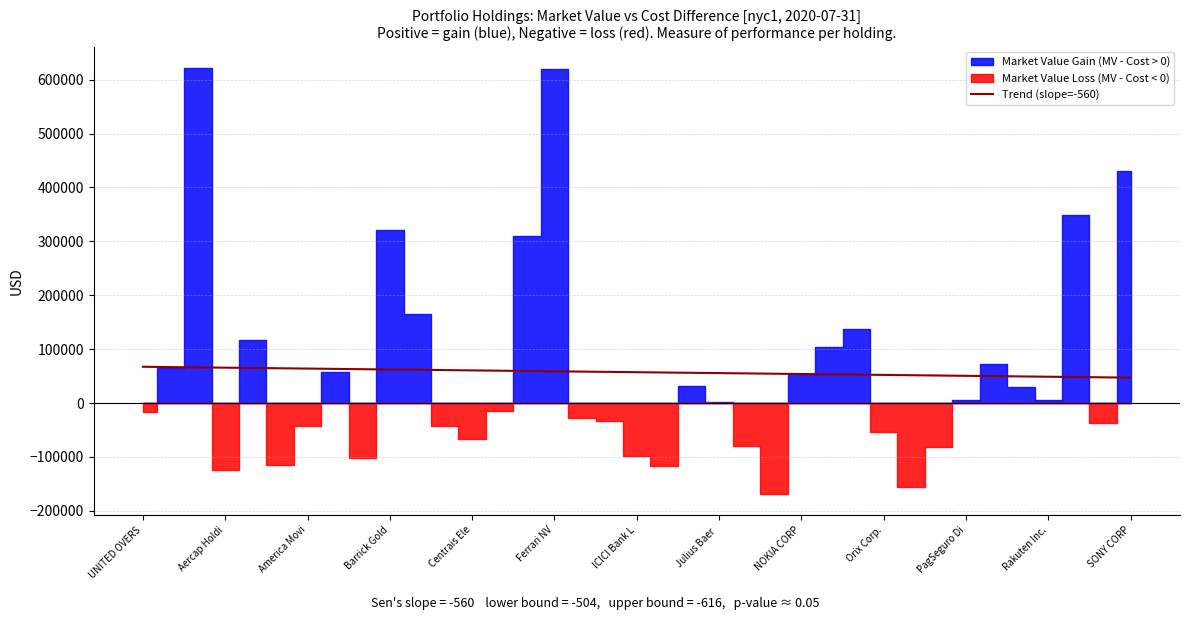

The chart shows a value of 98193.0 at 17. True or false?

False